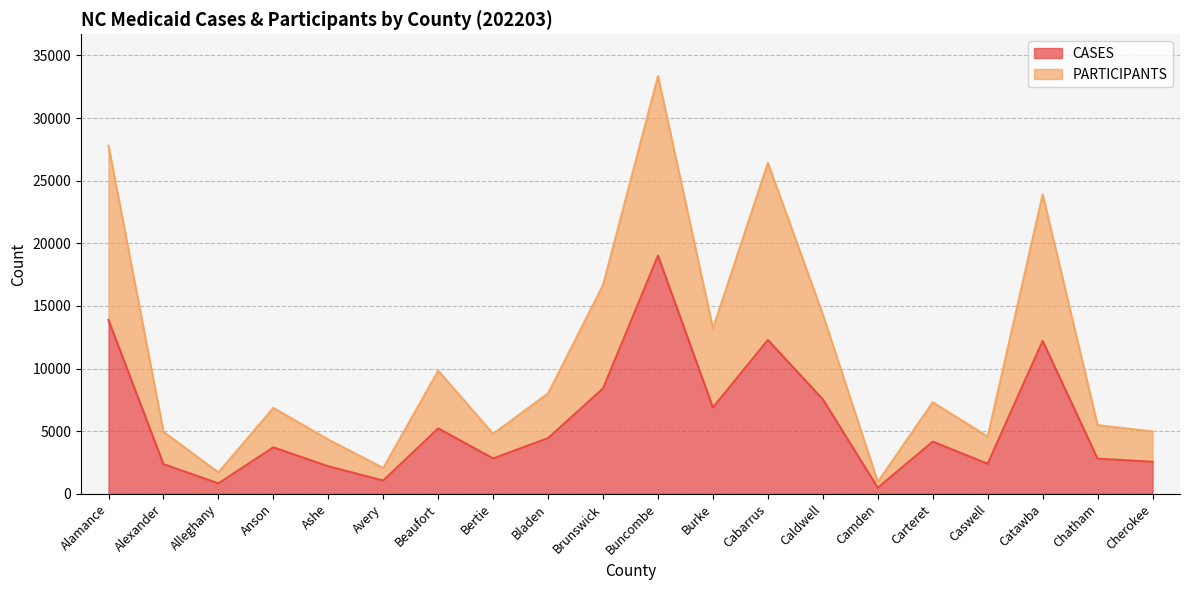

True or false: CASES has a value of 4816 at Chatham.

False